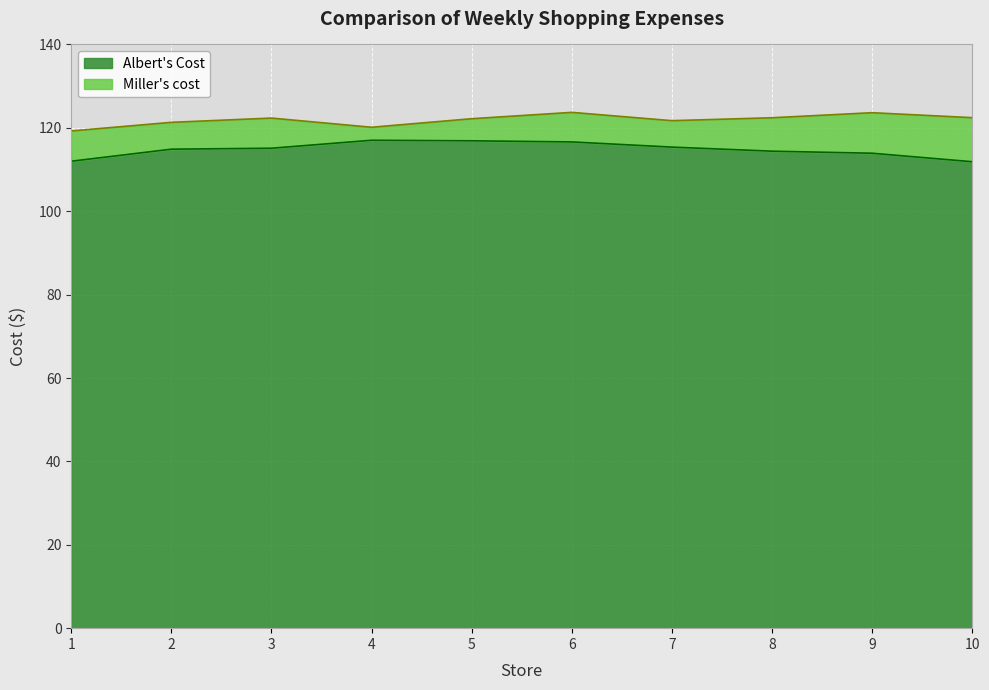

At how many categories does at least one series exceed 115?

10